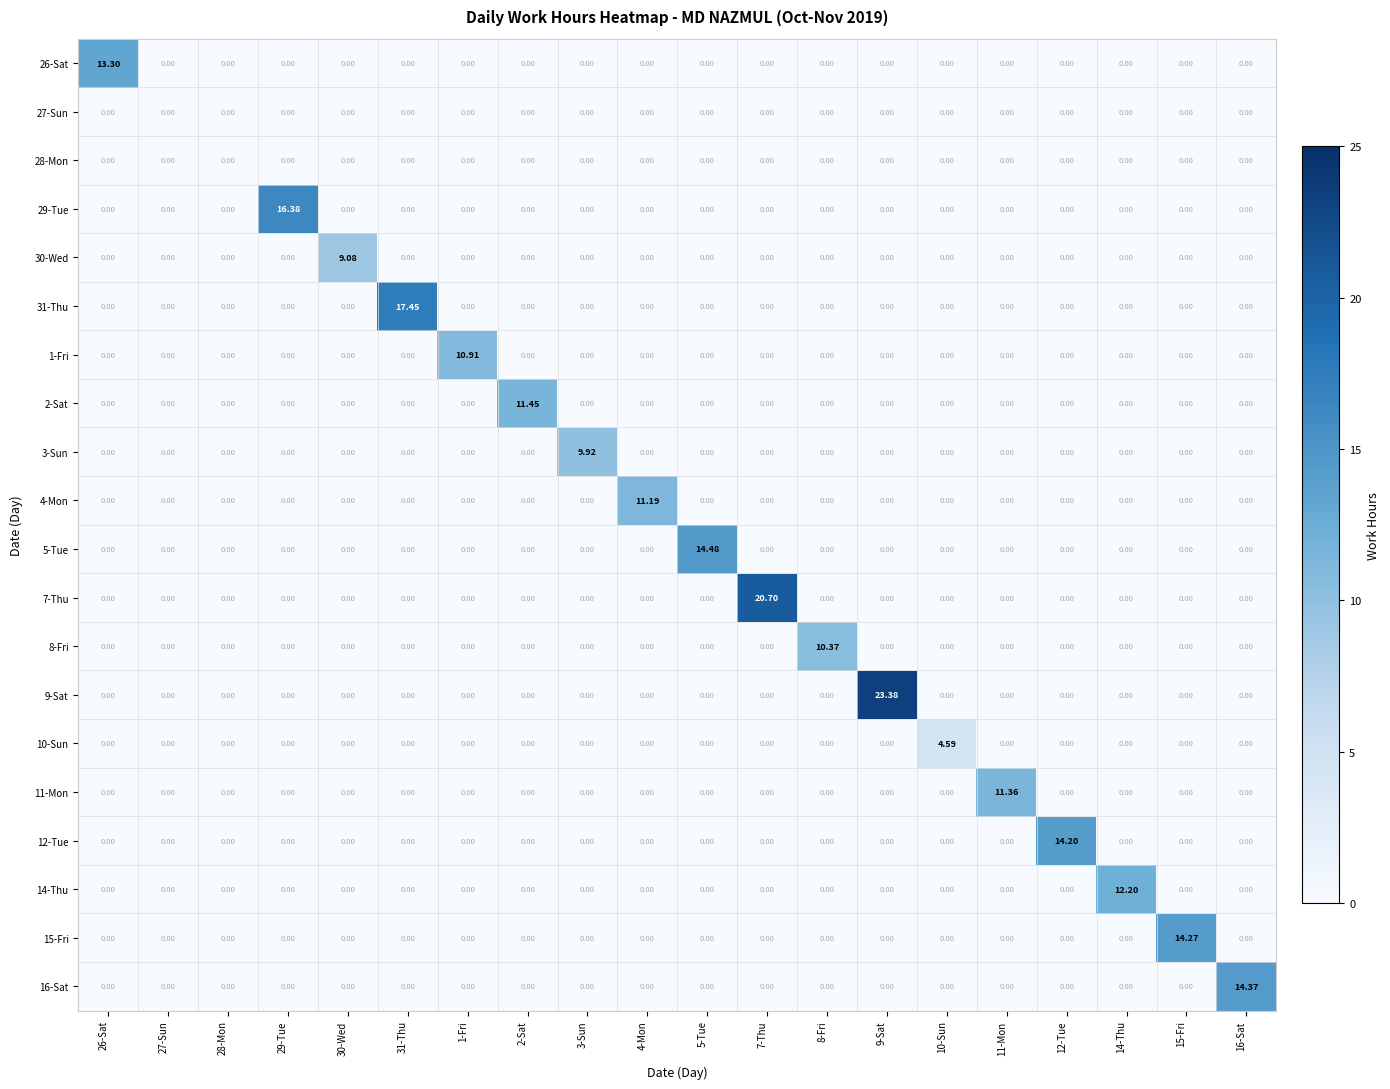

Which series changed the most between 2-Sat and 12-Tue?

12-Tue